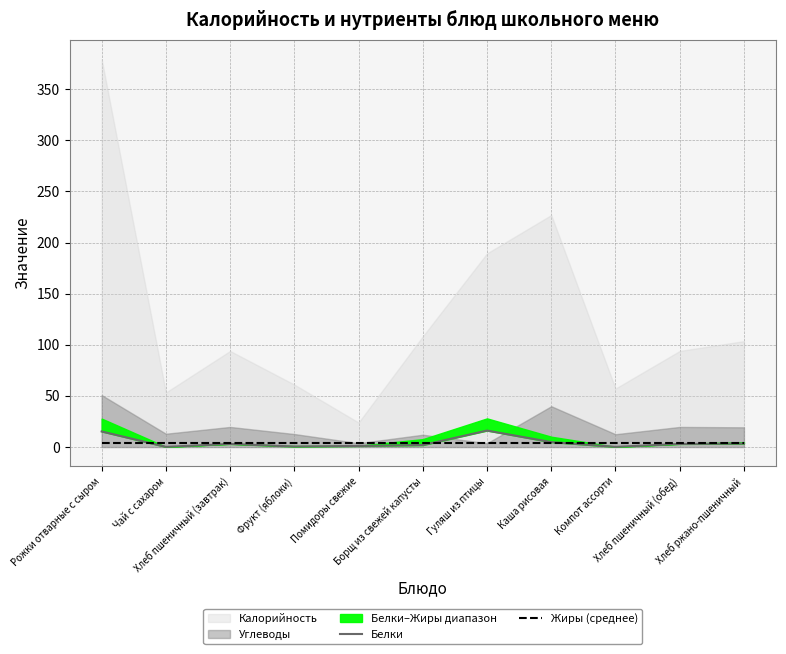

True or false: Жиры (среднее) has a value of 3.5 at Компот ассорти.

True